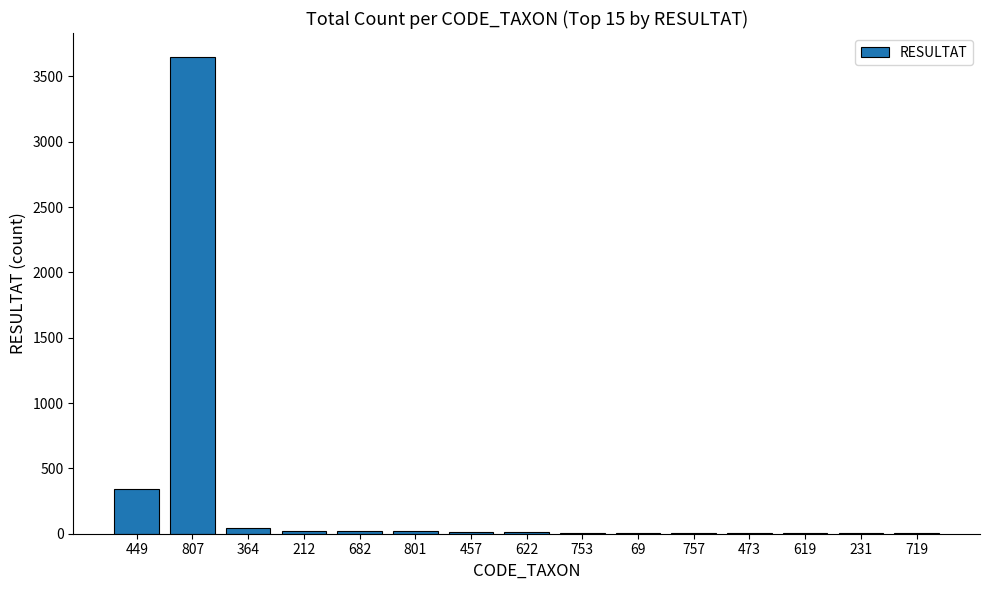

What is the sum of all values?

4155